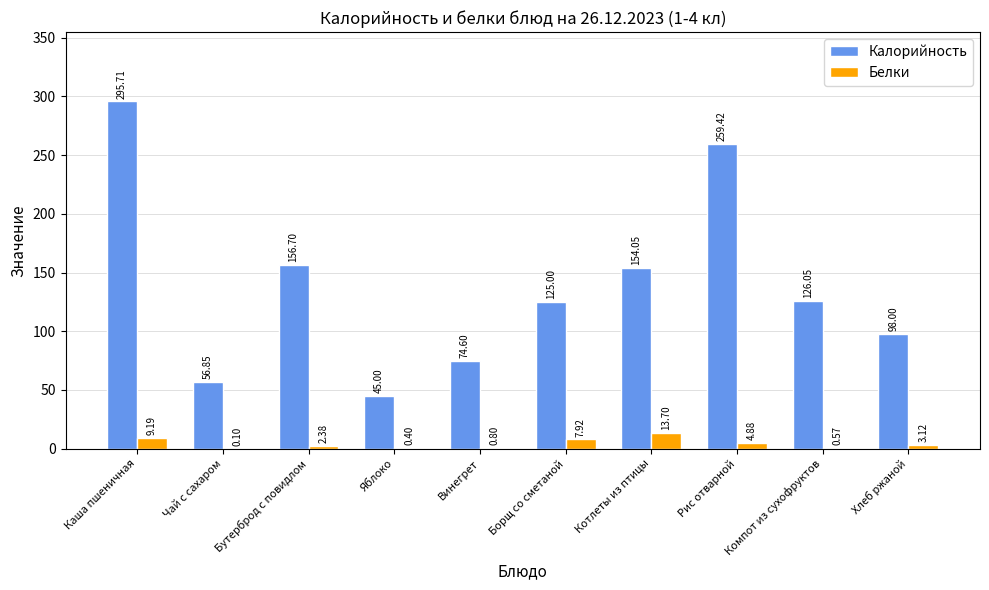

What is the sum of all Калорийность values?

1391.4